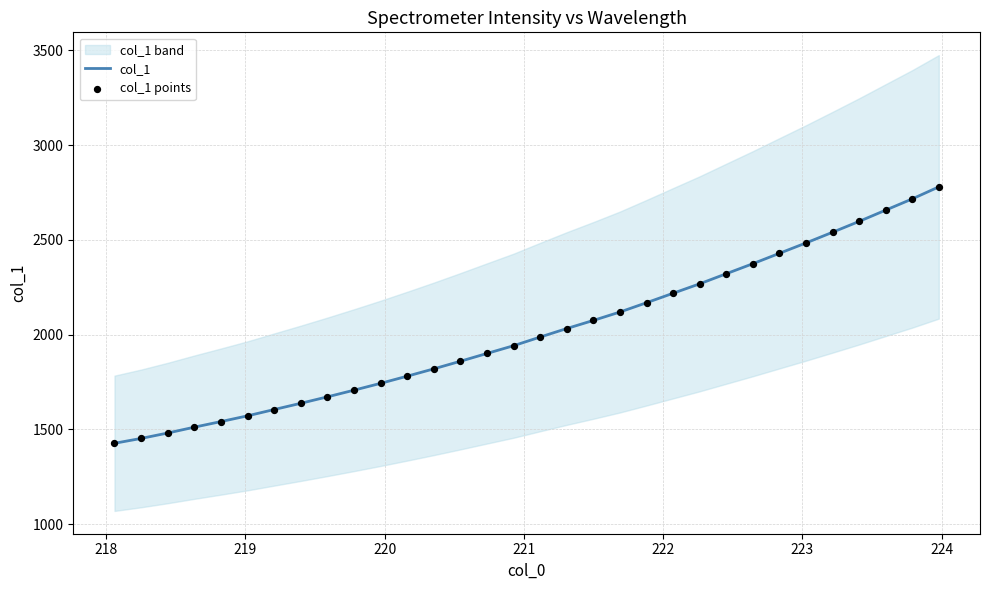

Which series reaches the minimum Y coordinate?

col_1